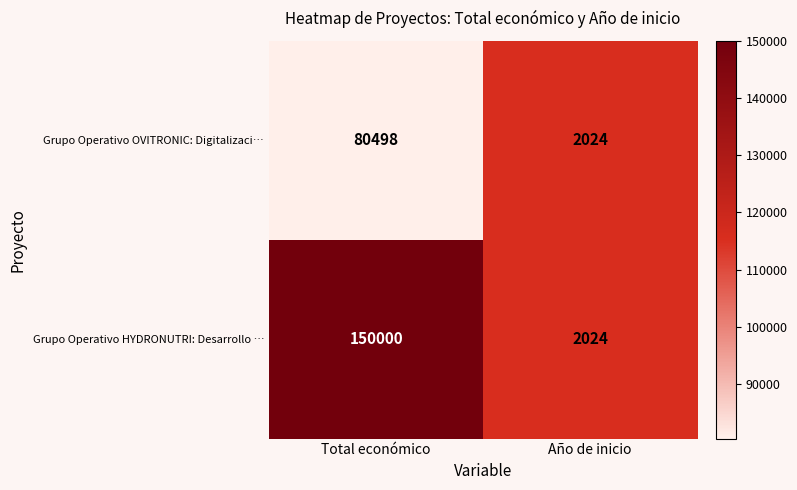

Read the Grupo Operativo HYDRONUTRI: Desarrollo … value at Total económico.

150000